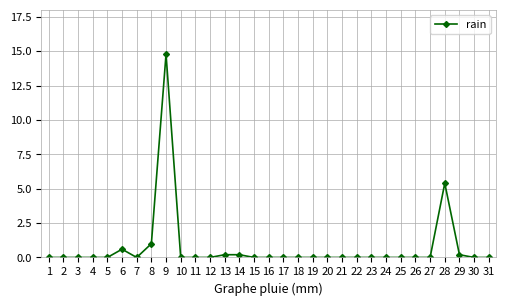

Count the number of categories in the chart.

31